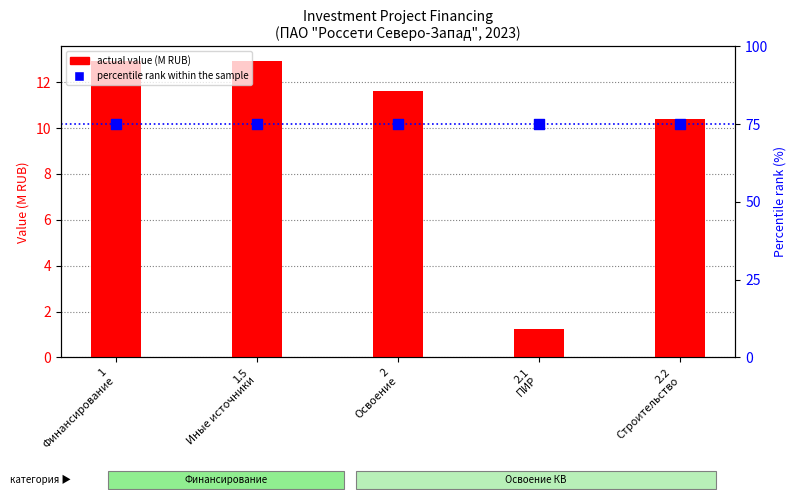

What are all the series names shown in the legend?

actual value (M RUB), percentile rank within the sample